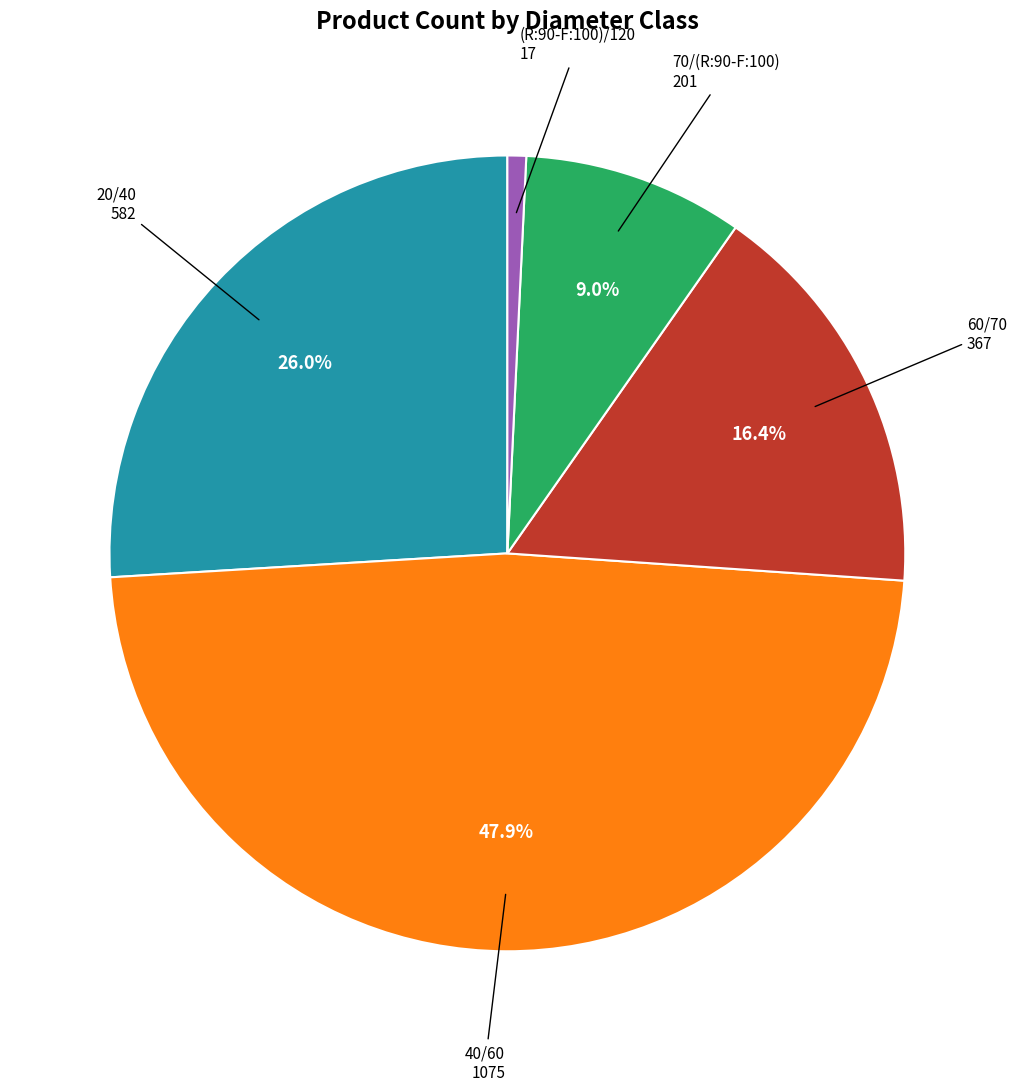

Does any single category account for the majority?

No